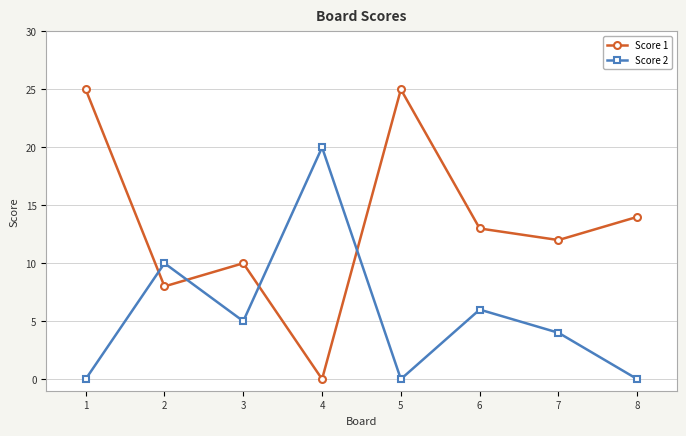

Count the number of data series in this chart.

2